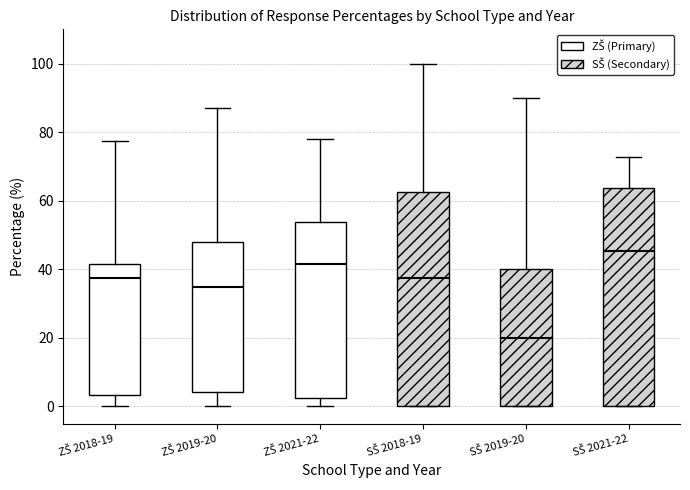

Reading left to right, read every box against the y-axis: the position of its median line, the range the box covers, and the ends of its whiskers. The values are not printed on the chart, so give them approximately, as read against the axis.

ZŠ 2018-19: median 38, box 4 to 42, whiskers 0 to 78
ZŠ 2019-20: median 34, box 4 to 48, whiskers 0 to 86
ZŠ 2021-22: median 42, box 2 to 54, whiskers 0 to 78
SŠ 2018-19: median 38, box 0 to 62, whiskers 0 to 100
SŠ 2019-20: median 20, box 0 to 40, whiskers 0 to 90
SŠ 2021-22: median 46, box 0 to 64, whiskers 0 to 72